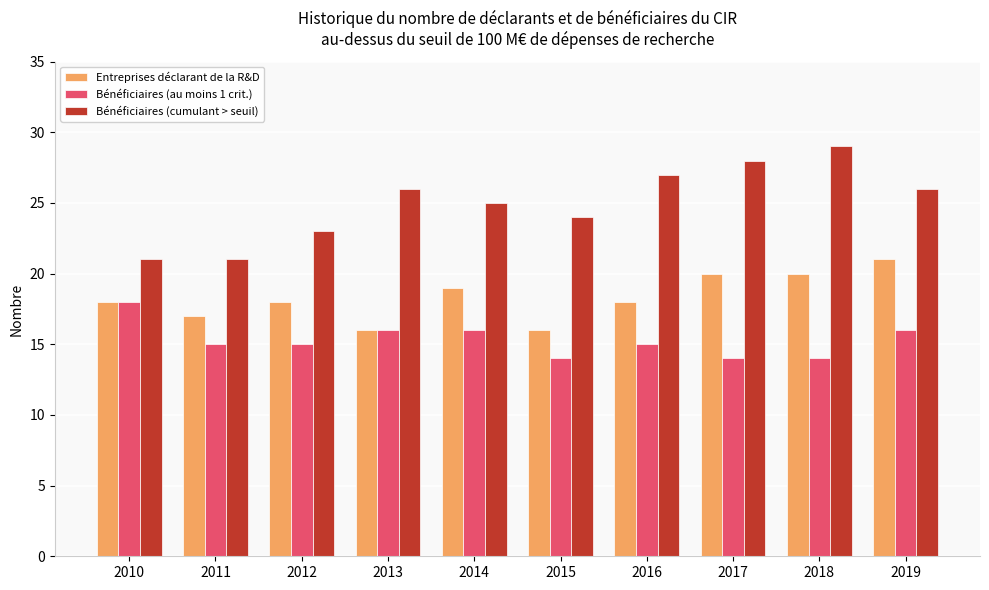

What is the difference between the highest and lowest values at 2011?

6